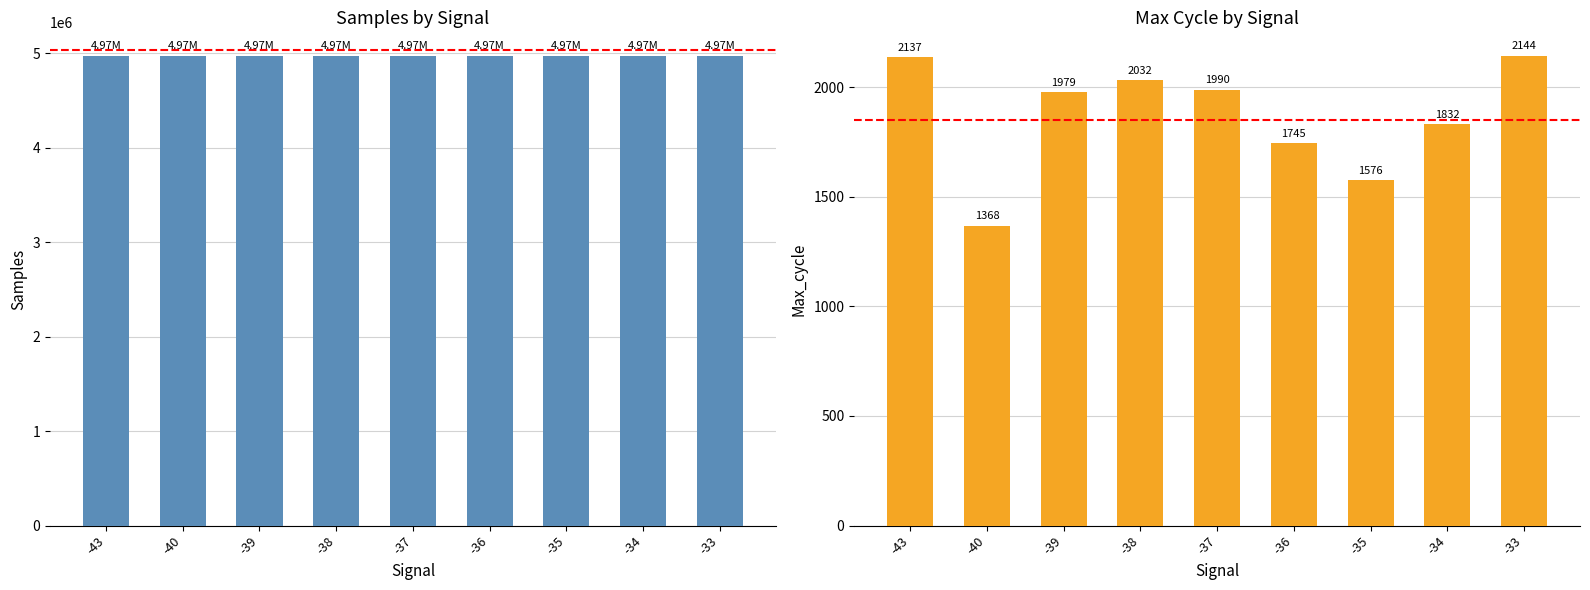

Which has a higher value, -34 or -38?

-38